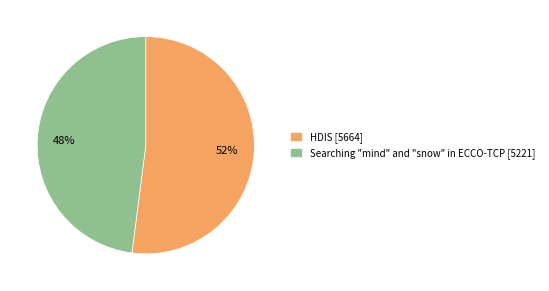

Does HDIS account for over 50% of the chart?

Yes